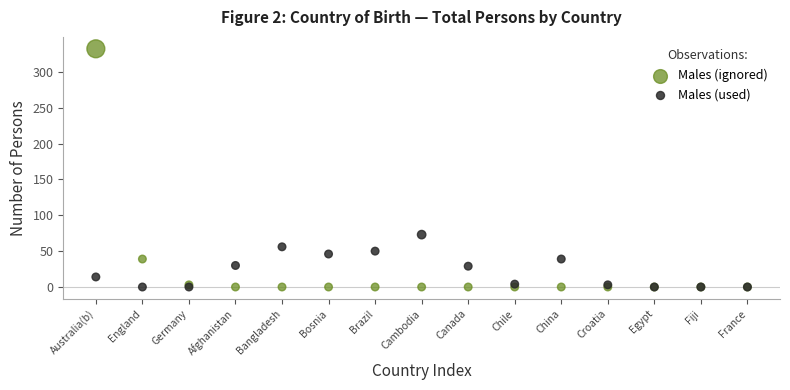

Which series contains the highest Y value?

Males (ignored)